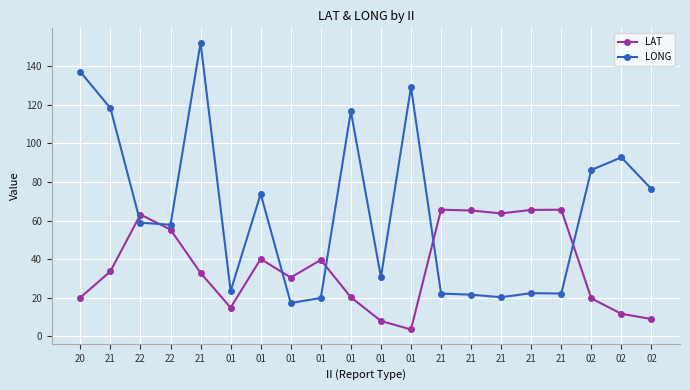

How many intersections are there between LAT and LONG?

6